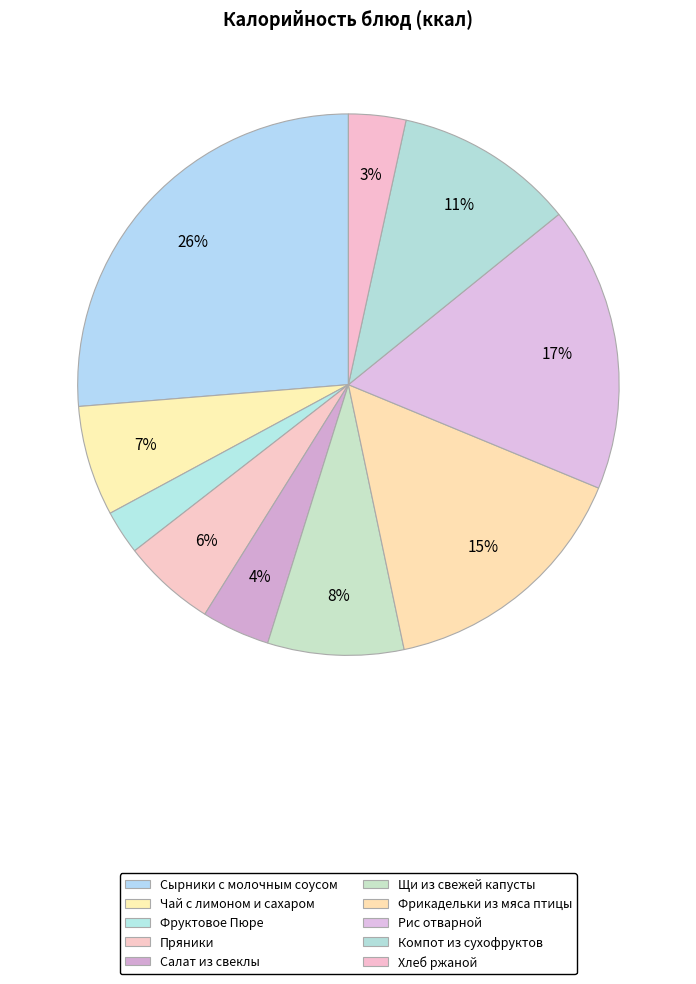

To the nearest percent, what is the combined percentage of Фрикадельки из мяса птицы and Компот из сухофруктов?

26%